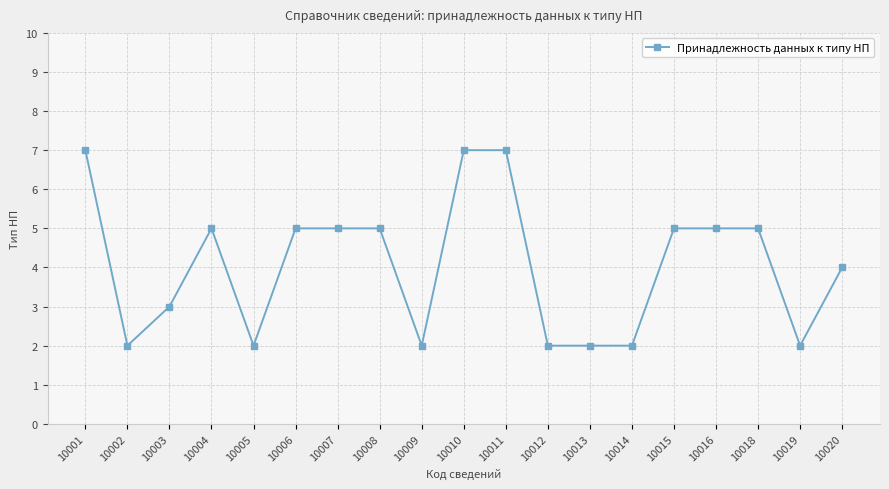

Count the values in the range 2 to 5.

16